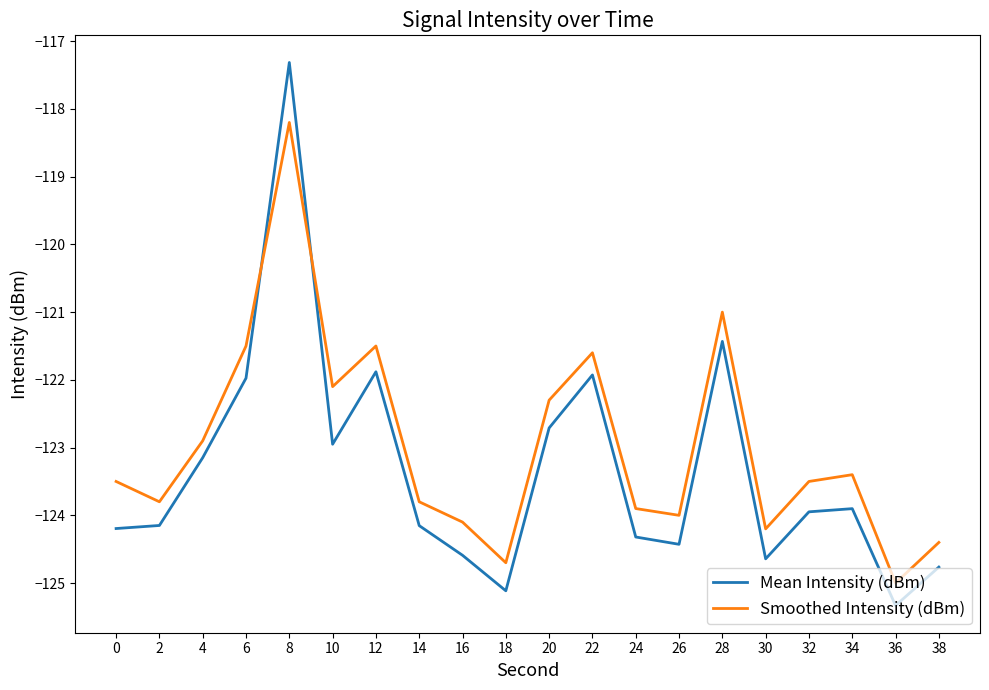

At which label does Smoothed Intensity (dBm) first exceed -123?

4